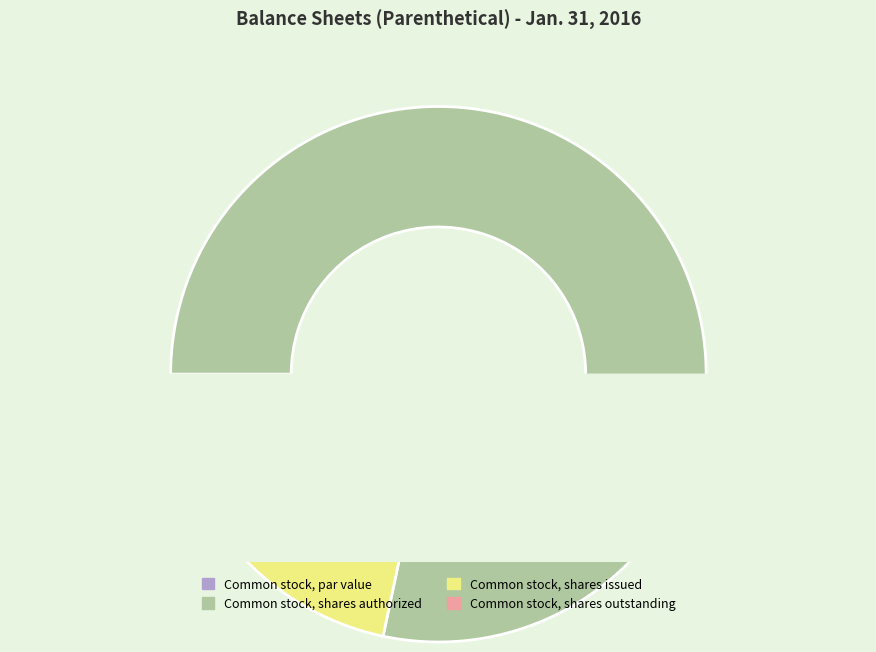

Which category has the smallest portion of the pie?

Common stock, par value